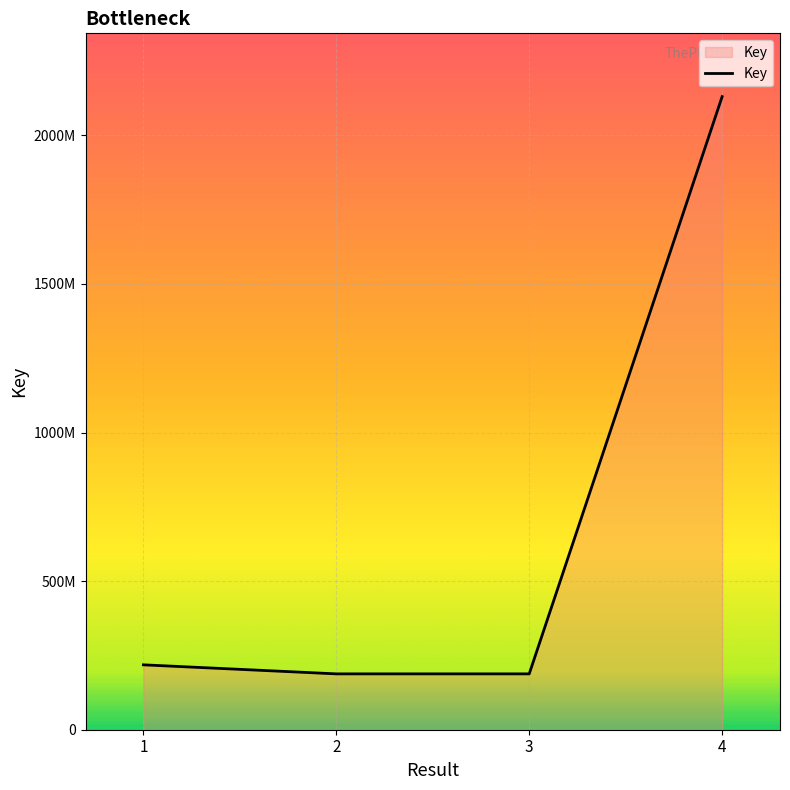

What is the sum of the values at 2 and 1?

406299660